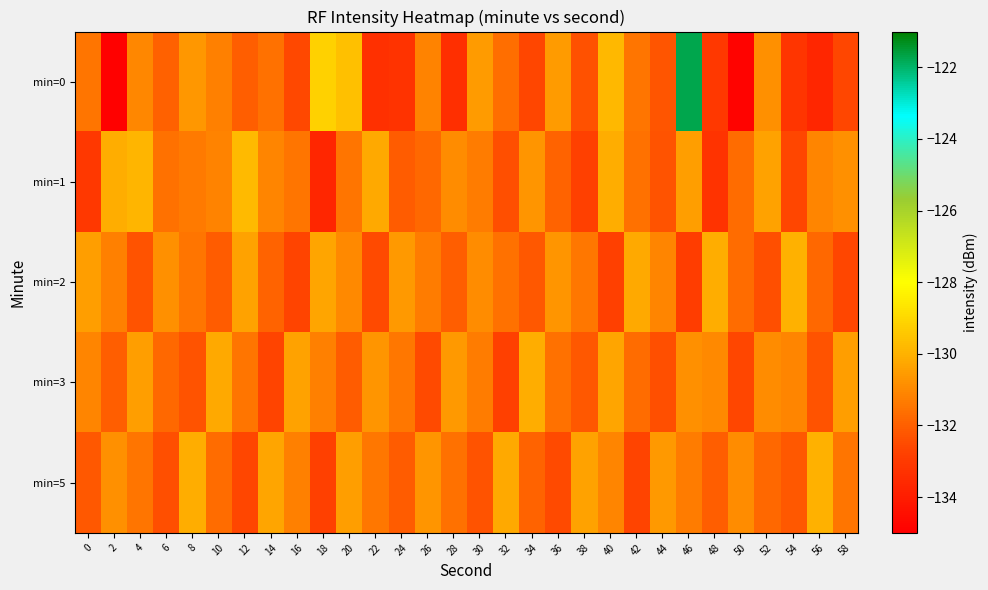

What is the total value across all series at 6?

-658.6